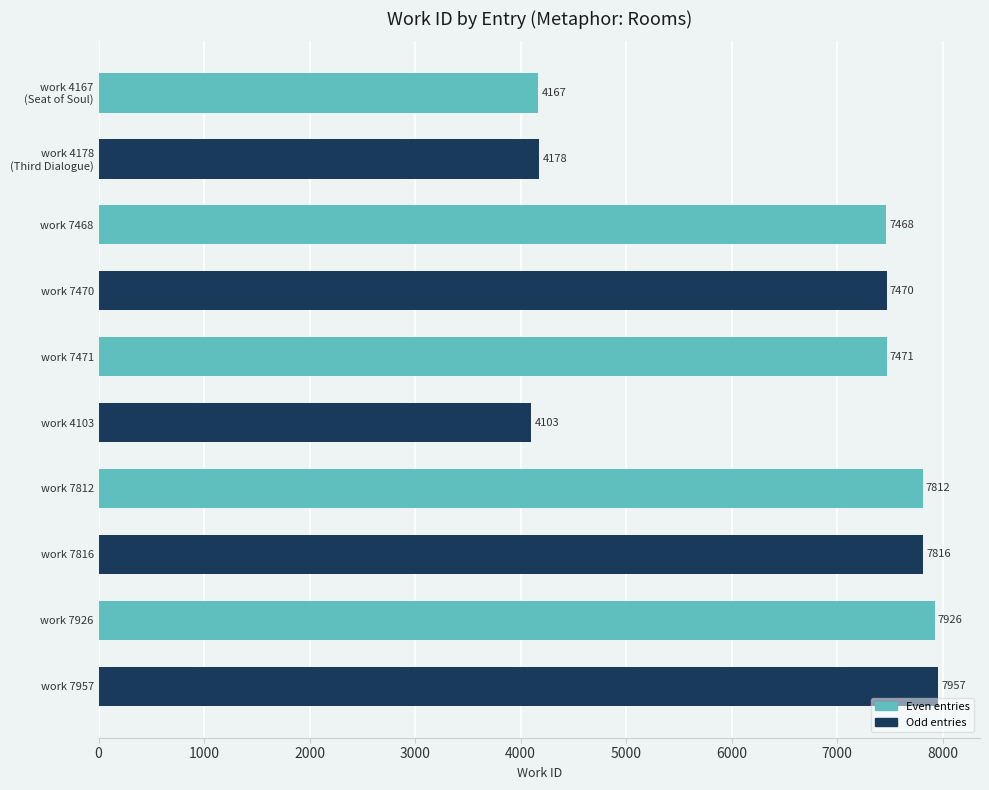

The chart shows a value of 7812 at work 7812. True or false?

True